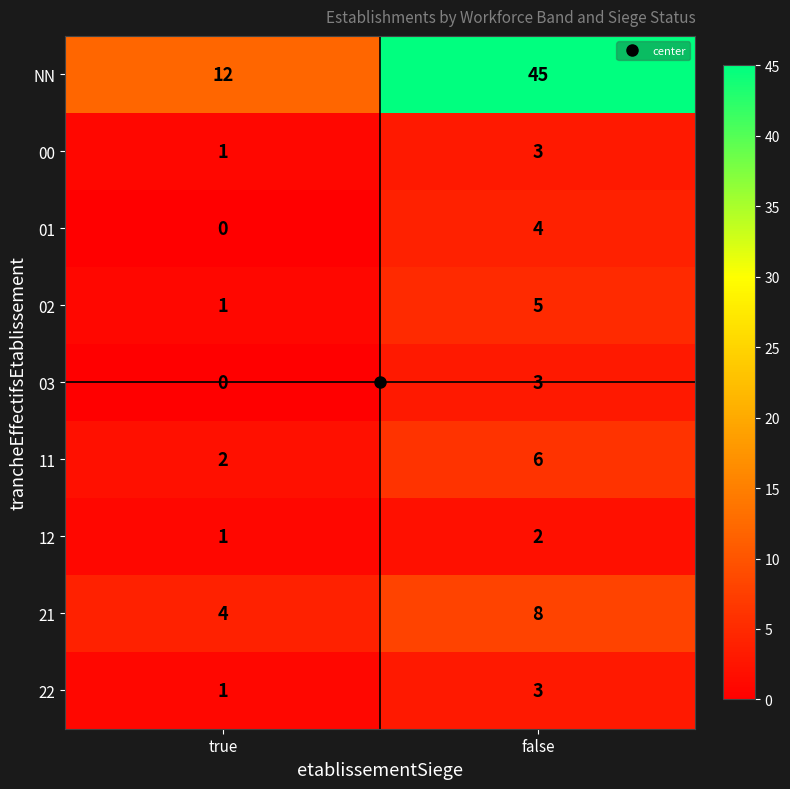

What is the maximum value shown in the chart?

45